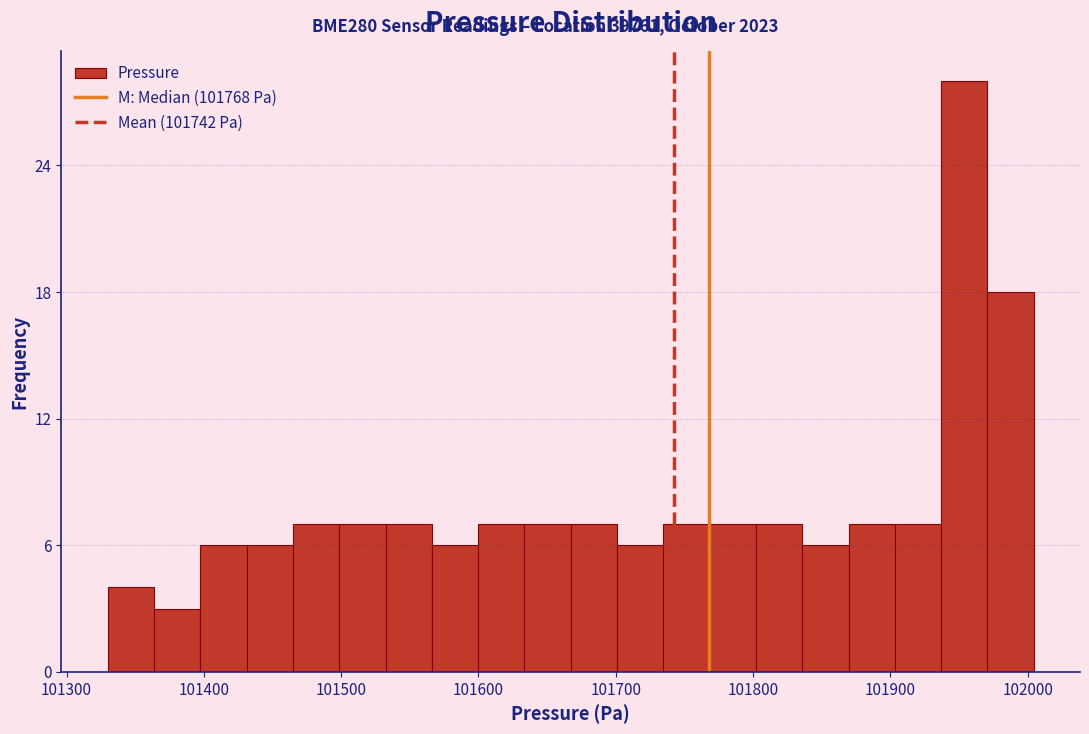

Around what value on the x-axis is the tallest bar? Give the approximate position of its centre, as read against the axis.

101950